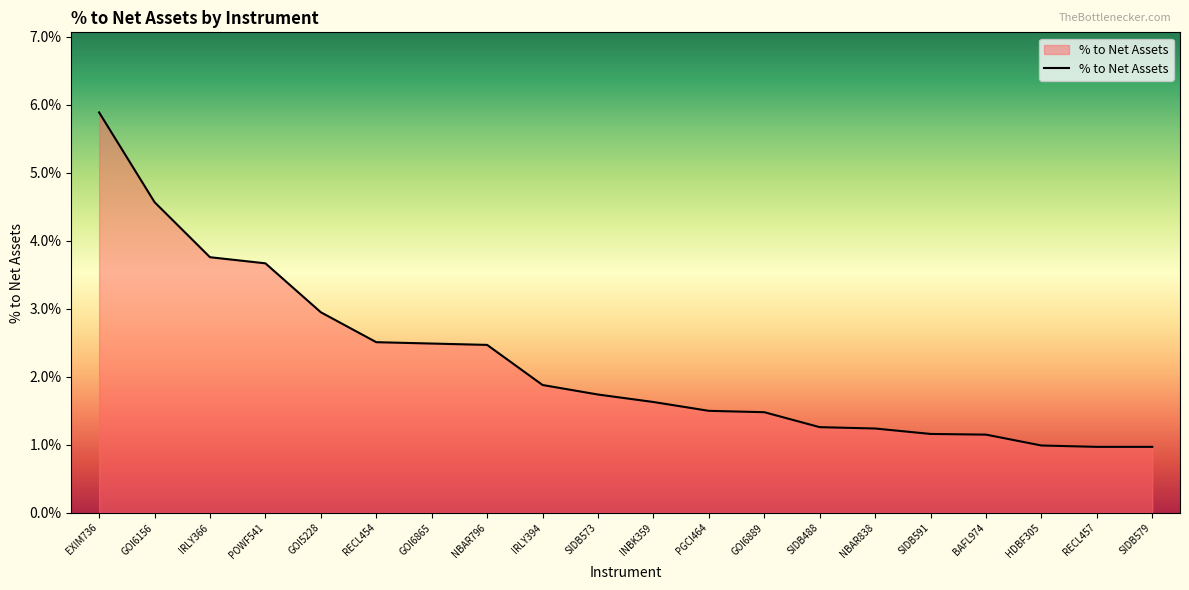

Is this an area chart (filled region under the line)?

Yes